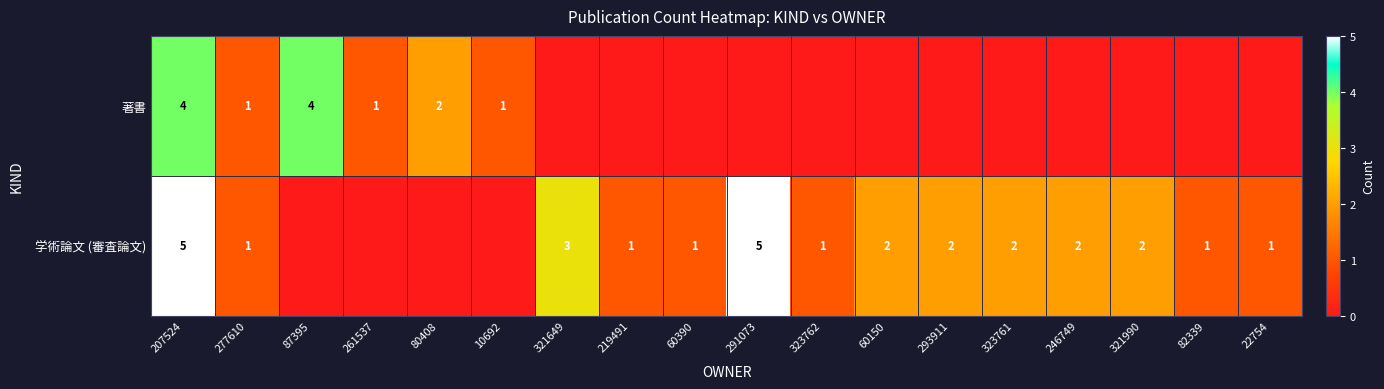

How many data points does each series have?

18